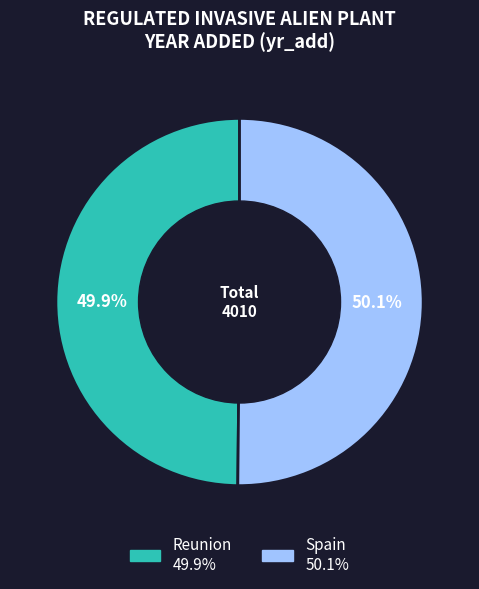

What is the total percentage of Spain and Reunion?

100.0%